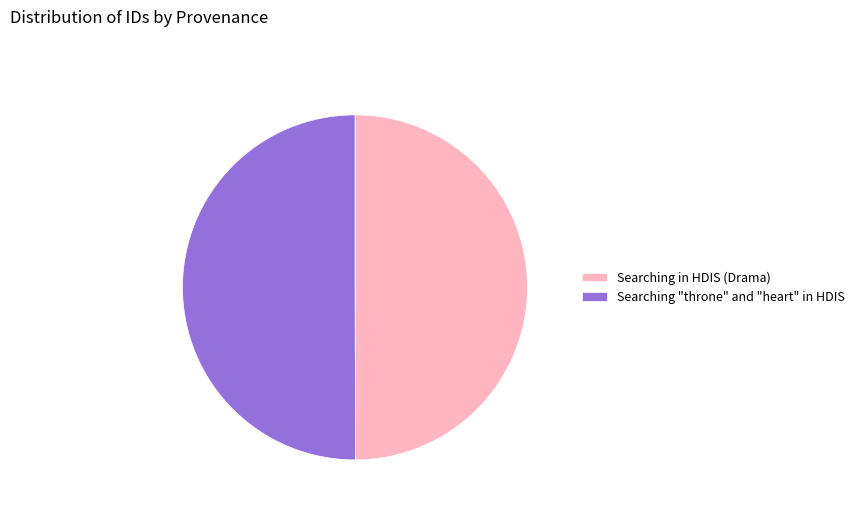

Is it true that Searching in HDIS (Drama) is 50% of the pie?

True